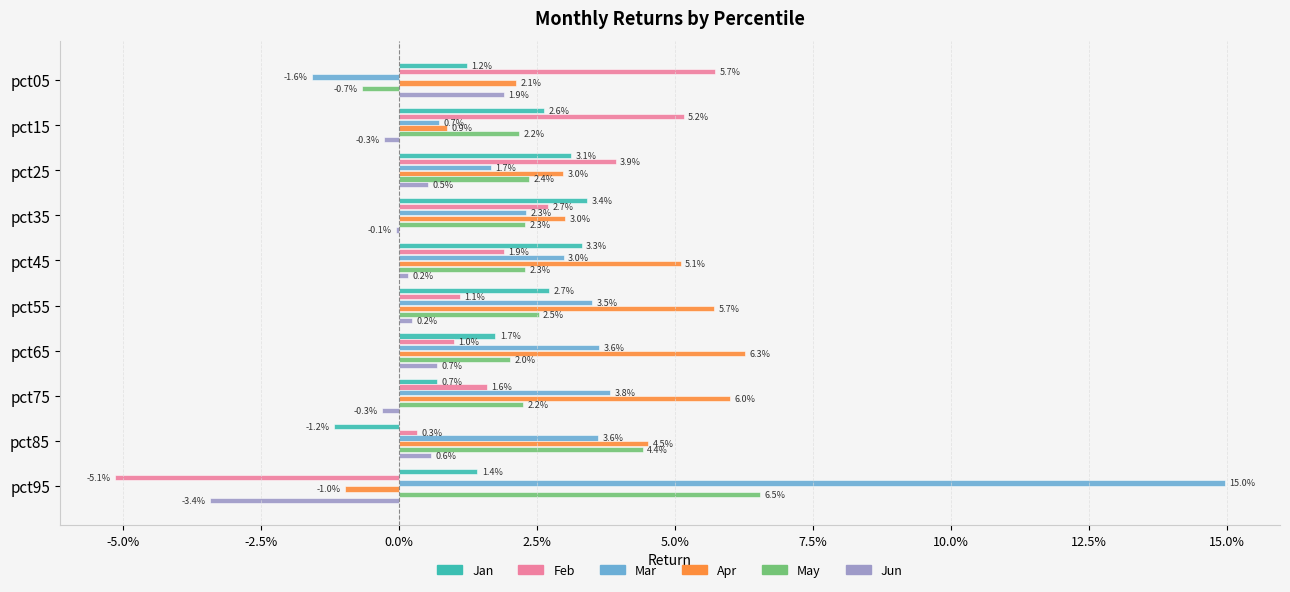

What are all the series names shown in the legend?

Jan, Feb, Mar, Apr, May, Jun